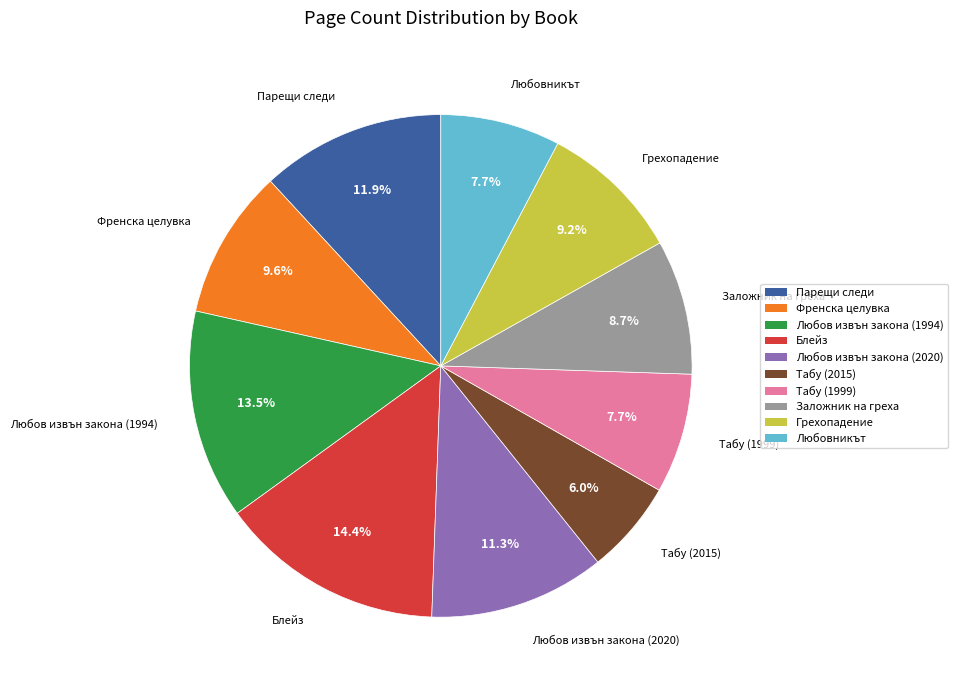

Does any single category account for the majority?

No